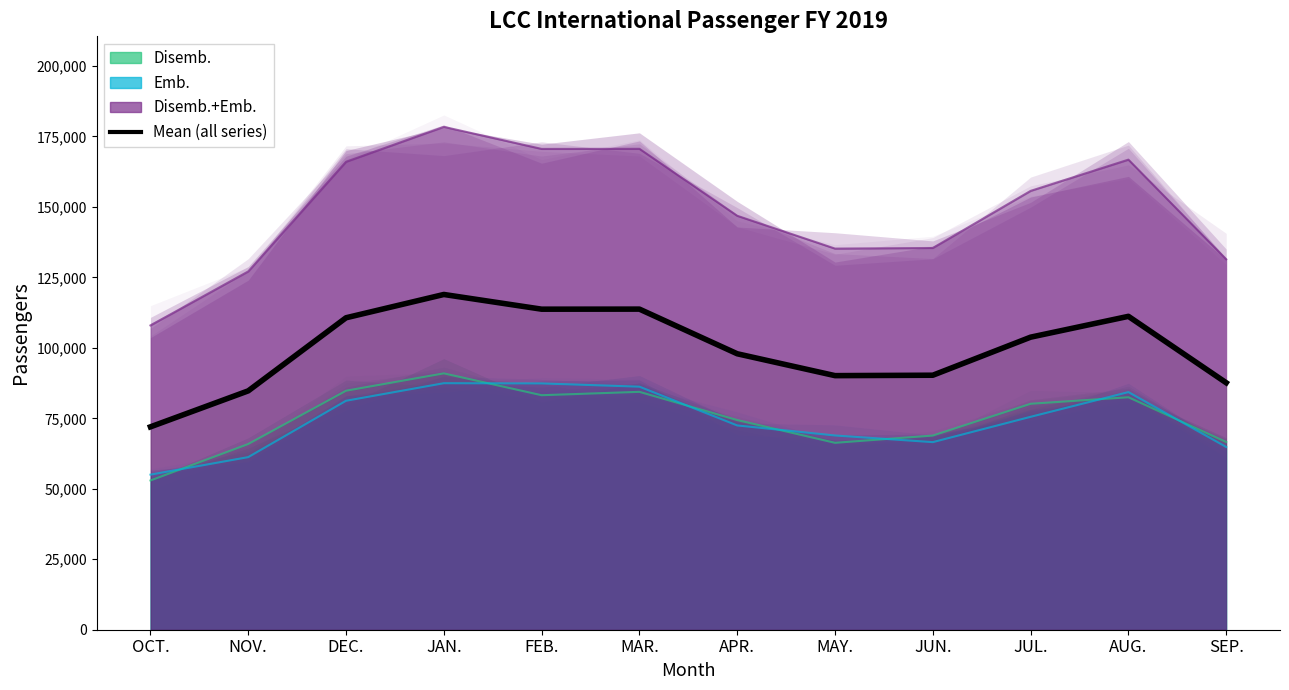

Which series has the largest total across all categories?

Disemb.+Emb.